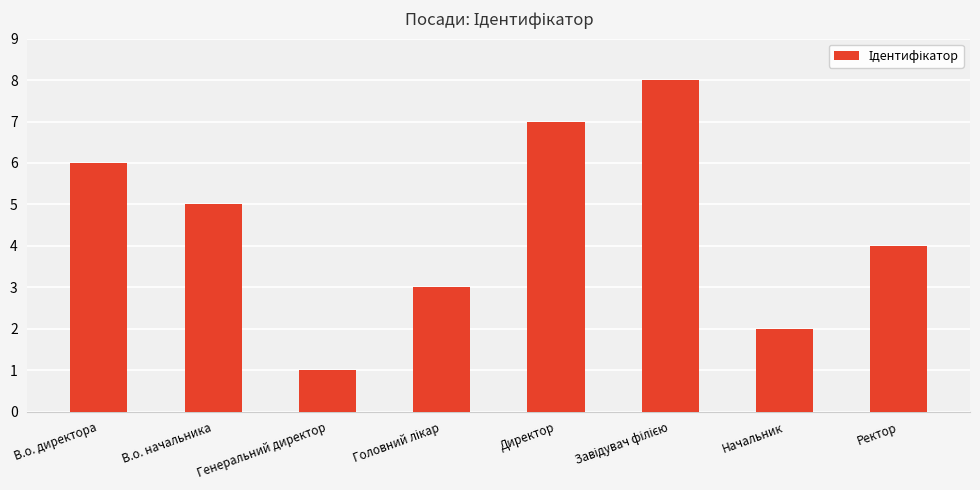

How many values are below 5?

4